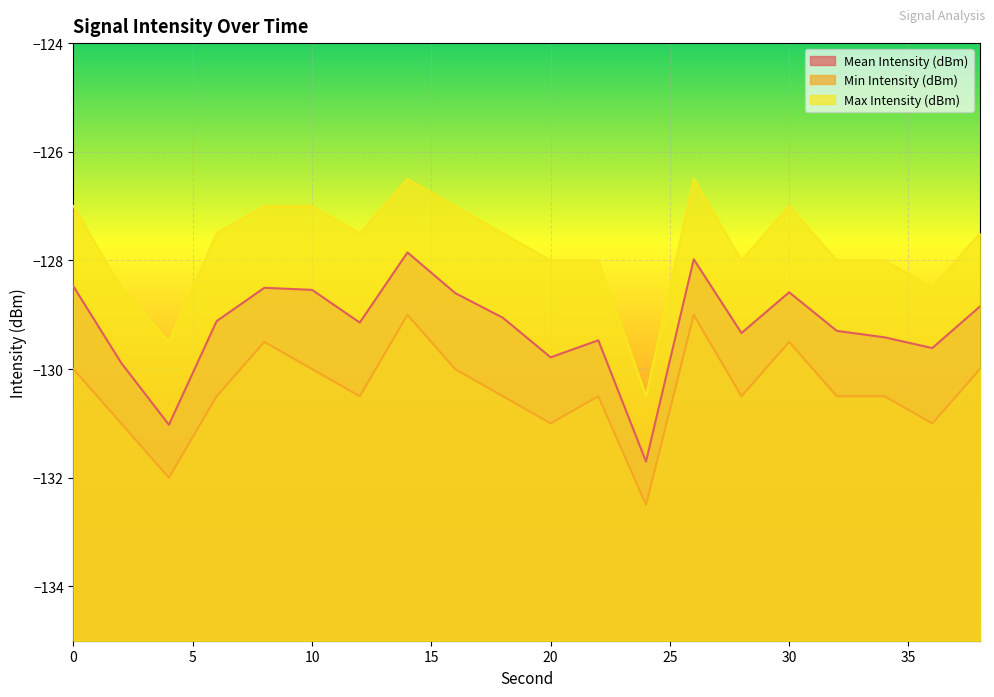

How many categories are shown in the chart?

20